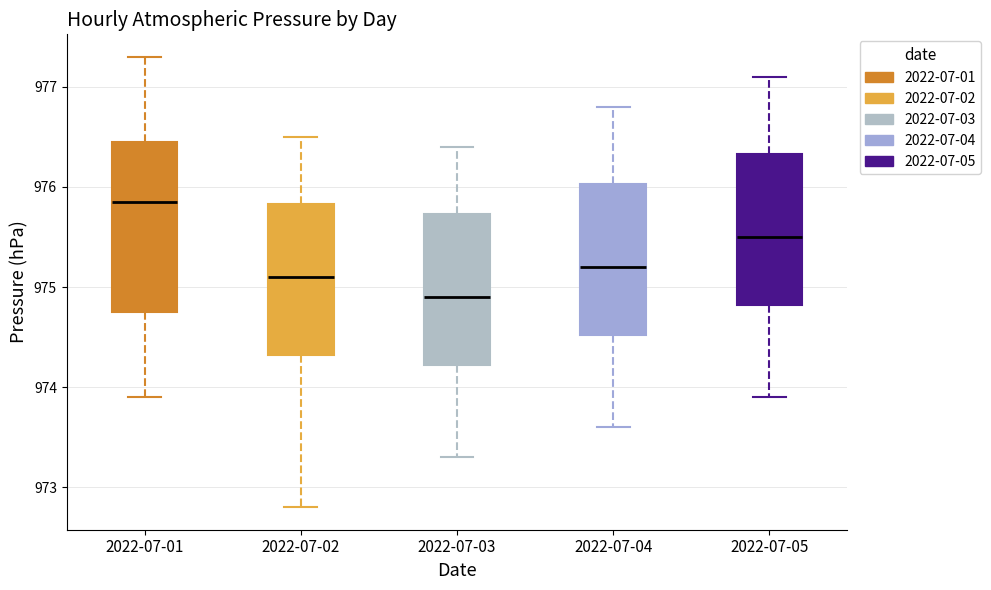

Reading left to right, read every box against the y-axis: the position of its median line, the range the box covers, and the ends of its whiskers. The values are not printed on the chart, so give them approximately, as read against the axis.

2022-07-01: median 975.9, box 974.8 to 976.5, whiskers 973.9 to 977.3
2022-07-02: median 975.1, box 974.3 to 975.8, whiskers 972.8 to 976.5
2022-07-03: median 974.9, box 974.2 to 975.7, whiskers 973.3 to 976.4
2022-07-04: median 975.2, box 974.5 to 976.0, whiskers 973.6 to 976.8
2022-07-05: median 975.5, box 974.8 to 976.3, whiskers 973.9 to 977.1